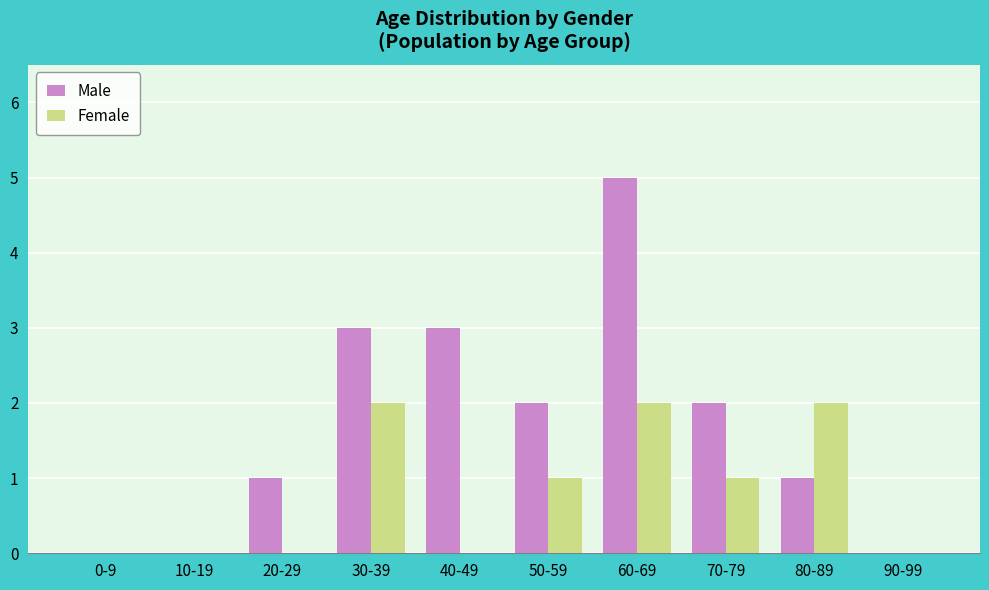

What is the sum of the Male values at 30-39 and 70-79?

5